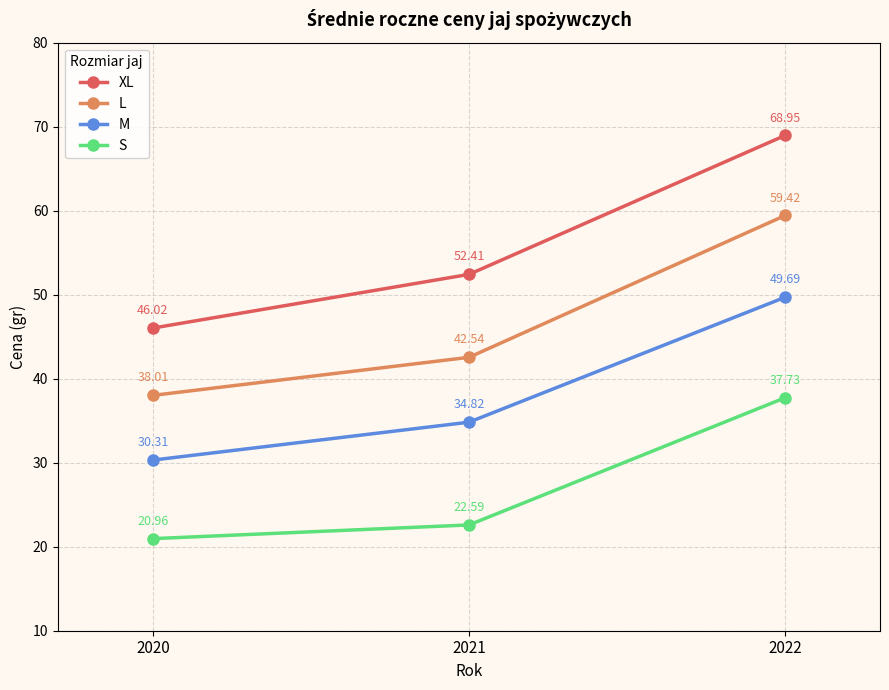

How many lines are shown in the chart?

4